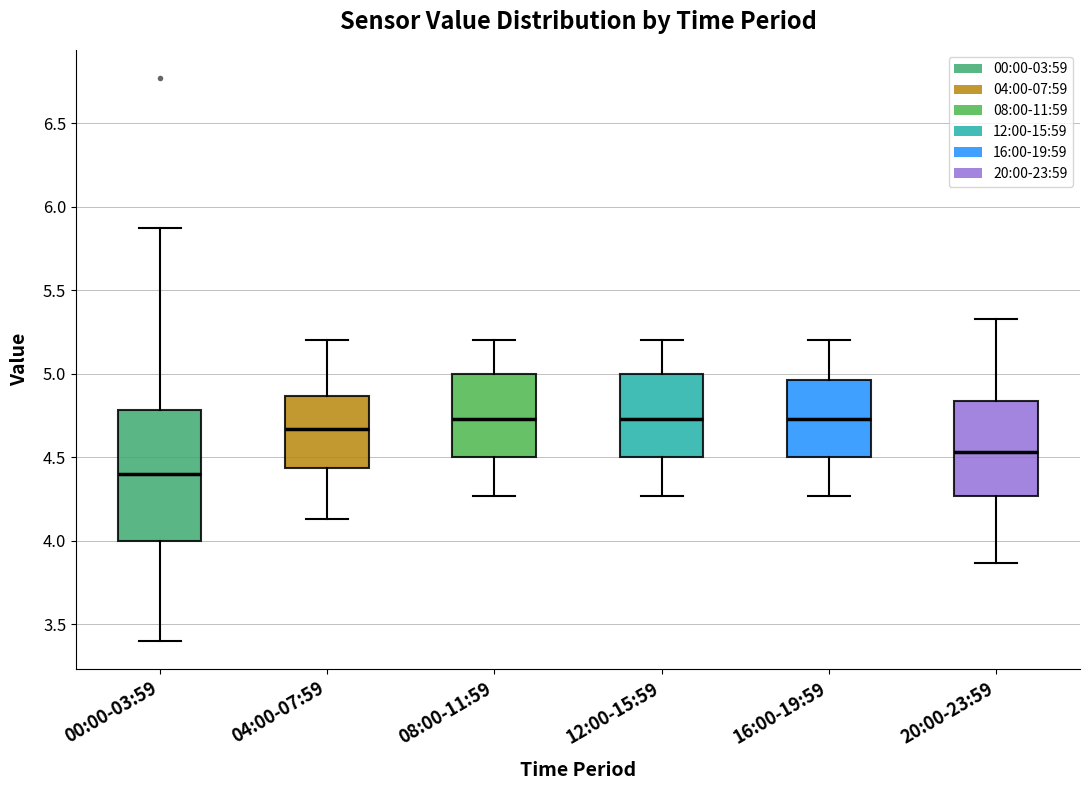

Reading left to right, transcribe this box plot: for each box, give where its median line is, the range the box spans, and where its two whiskers end, as read against the y-axis. The values are not printed on the chart, so give them approximately, as read against the axis.

00:00-03:59: median 4.40, box 4.00 to 4.80, whiskers 3.40 to 5.85
04:00-07:59: median 4.65, box 4.45 to 4.85, whiskers 4.15 to 5.20
08:00-11:59: median 4.75, box 4.50 to 5.00, whiskers 4.25 to 5.20
12:00-15:59: median 4.75, box 4.50 to 5.00, whiskers 4.25 to 5.20
16:00-19:59: median 4.75, box 4.50 to 4.95, whiskers 4.25 to 5.20
20:00-23:59: median 4.55, box 4.25 to 4.85, whiskers 3.85 to 5.35